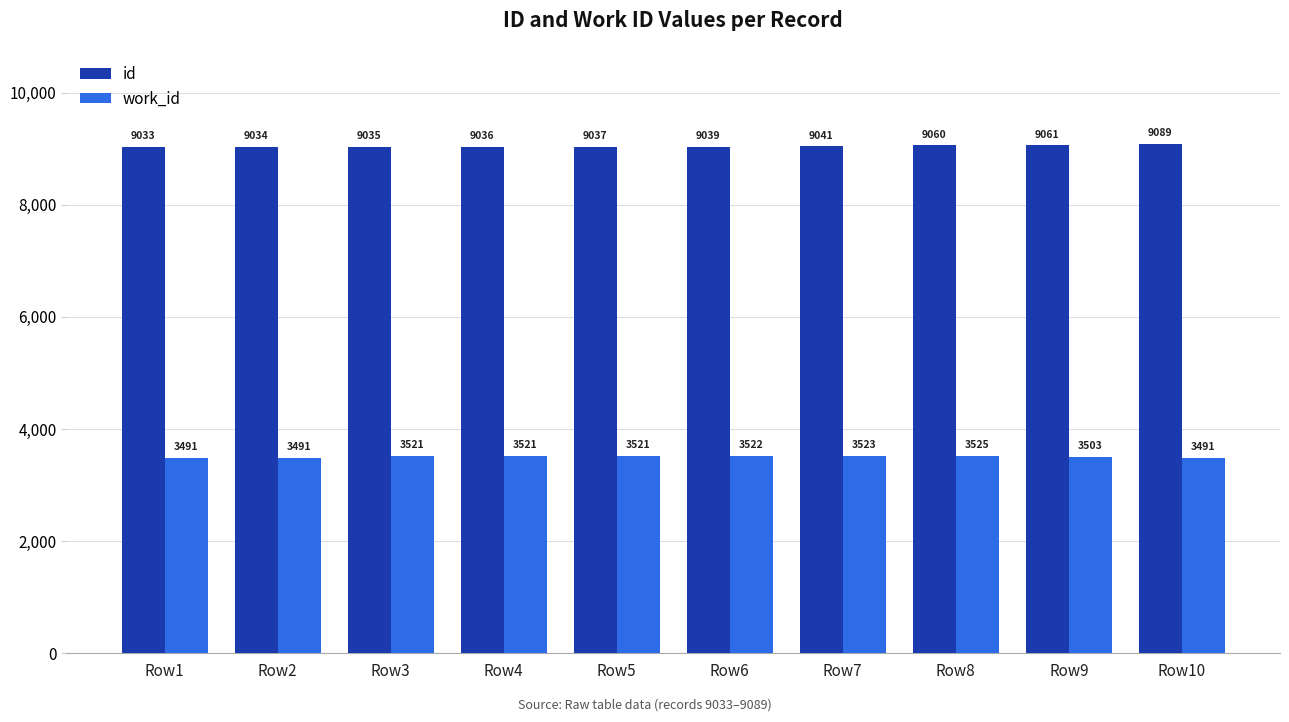

What is the value of the work_id bar at the 7th from the left?

3523